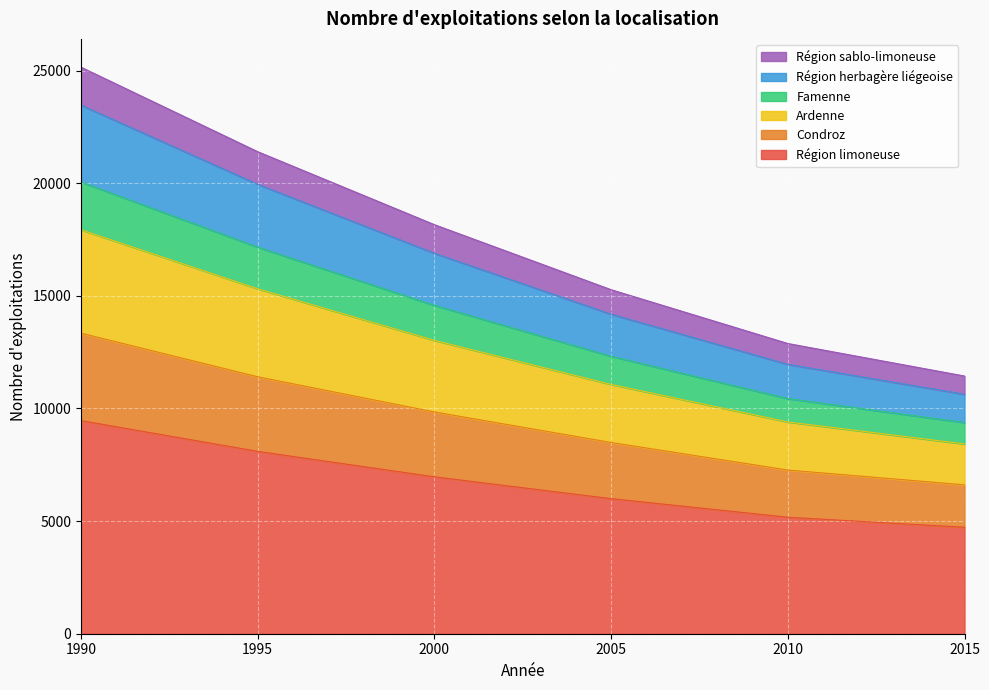

The value of Région limoneuse at 2005 is 1424. True or false?

False